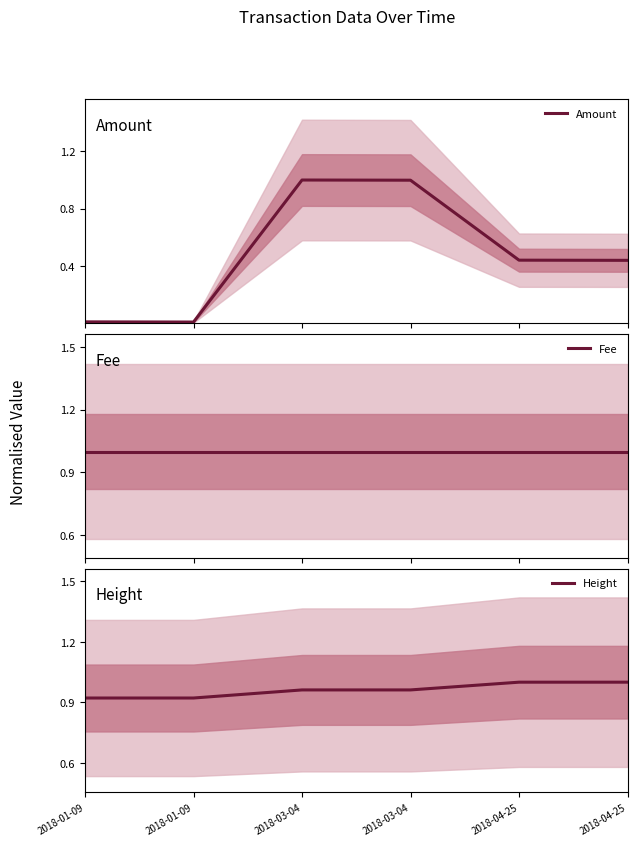

What is the total value across all series at 2018-01-09?

1.9